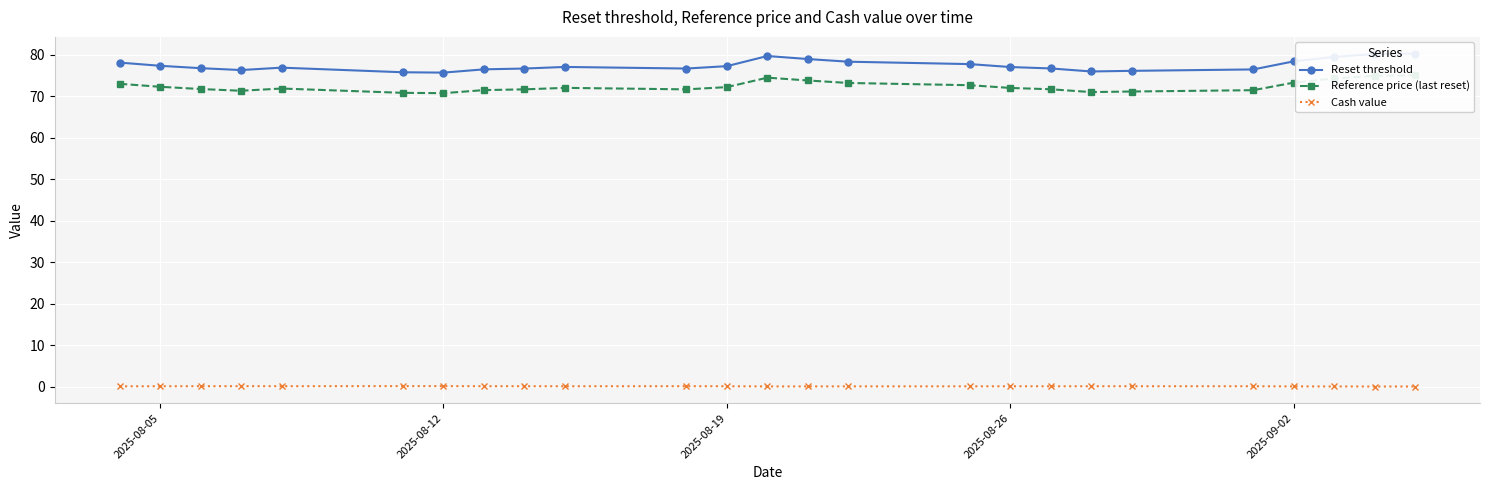

Which series has the widest spread of values?

Reset threshold